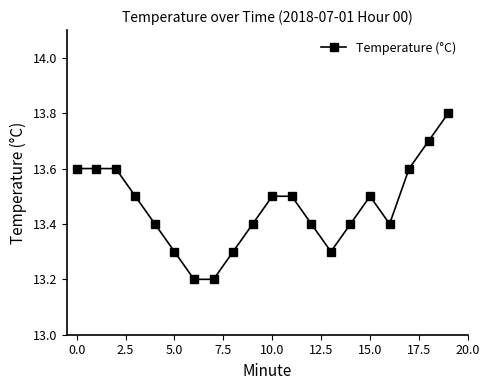

What is the value of the 8th point from the left?

13.2